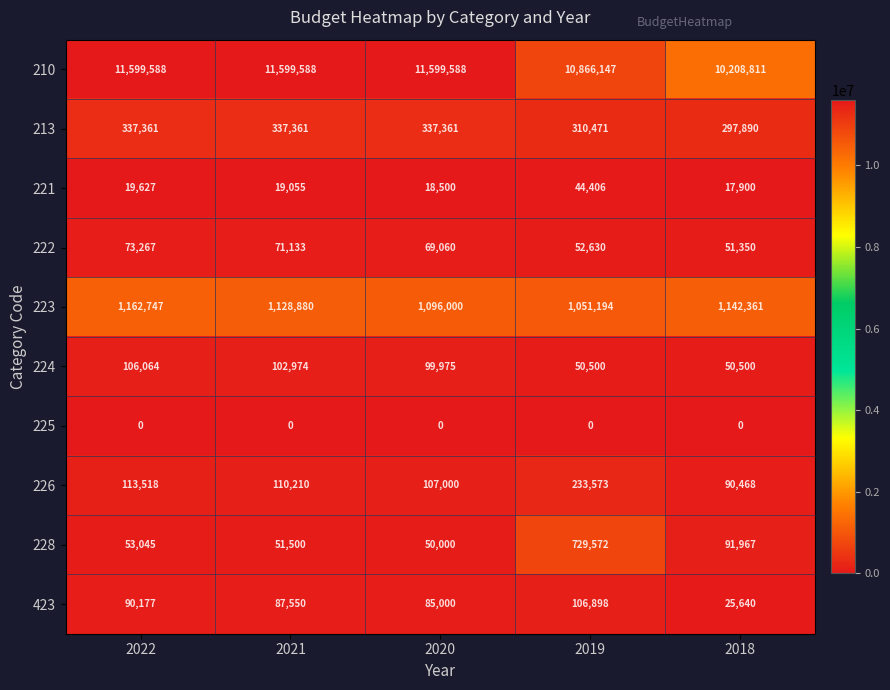

Which series has the largest range (max minus min)?

210